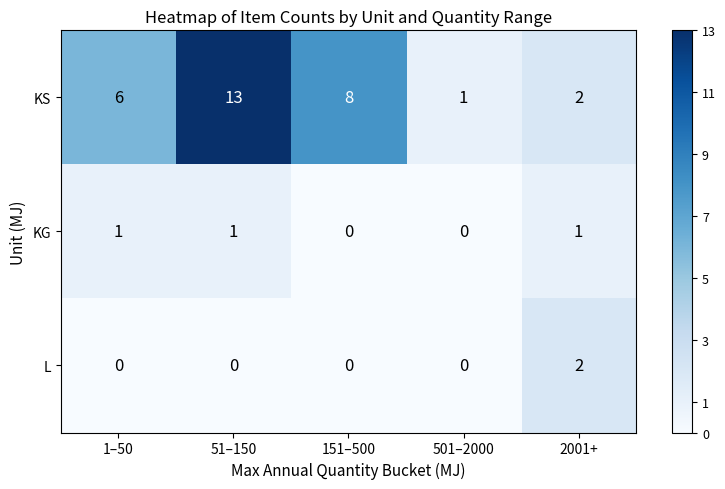

How many L values are between 0 and 1?

4